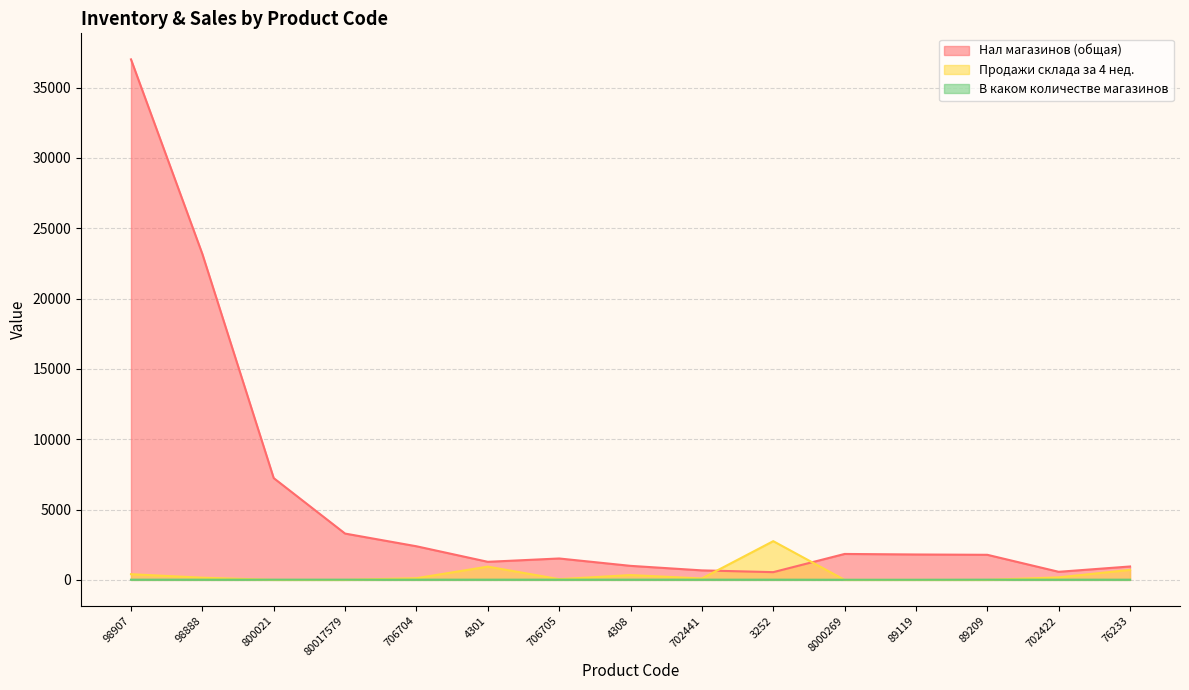

Which series has the widest spread of values?

Нал магазинов (общая)